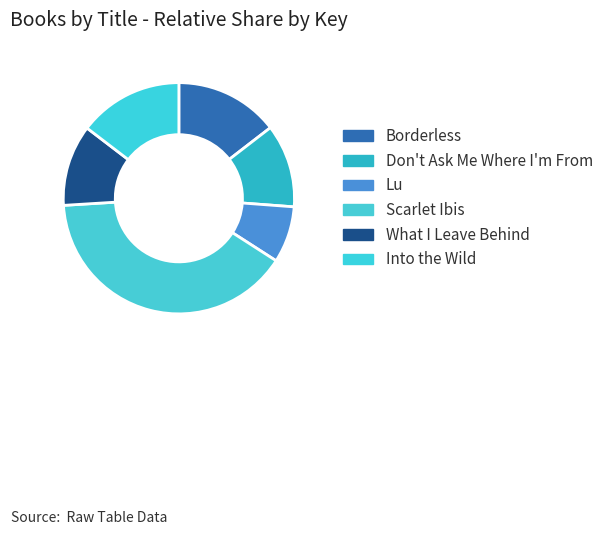

Is it true that What I Leave Behind is 11% of the pie?

True